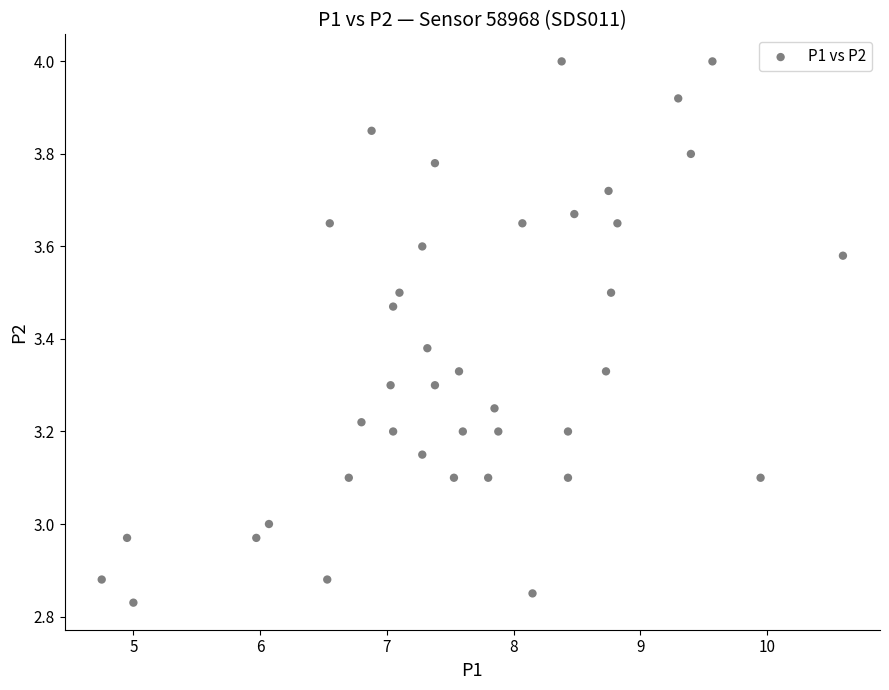

What is the range of Y values (max minus min)?

1.2